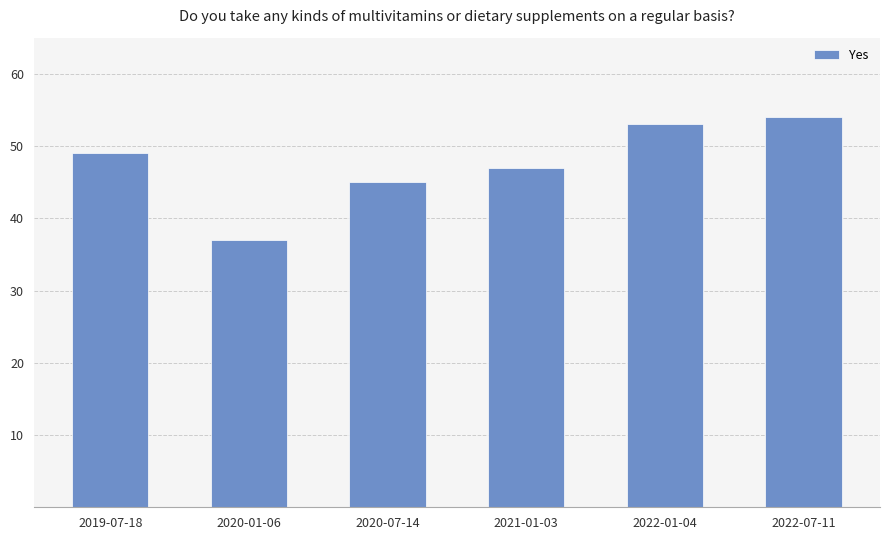

What is the difference between the maximum and minimum values?

17